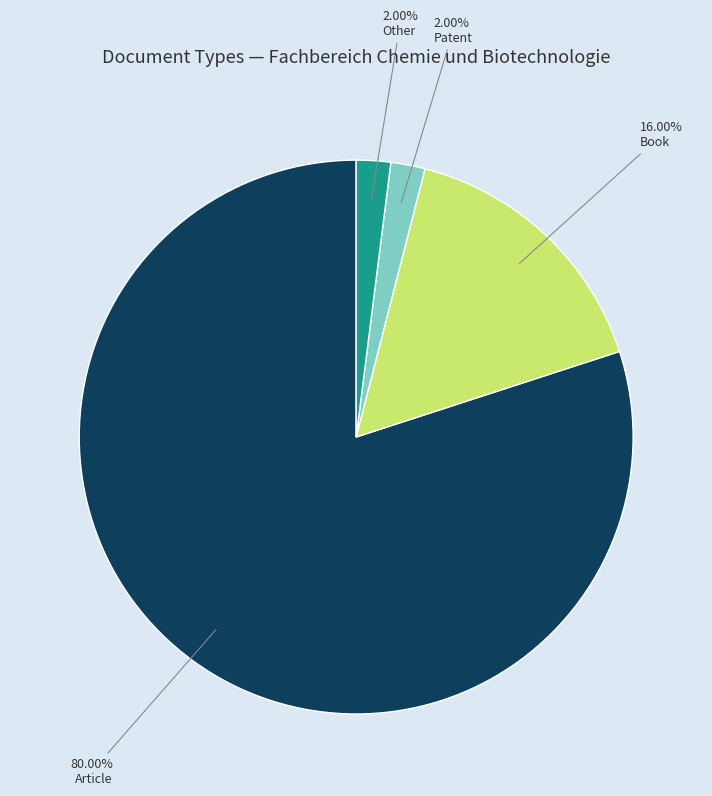

What is the total percentage of Book and Article?

96.0%